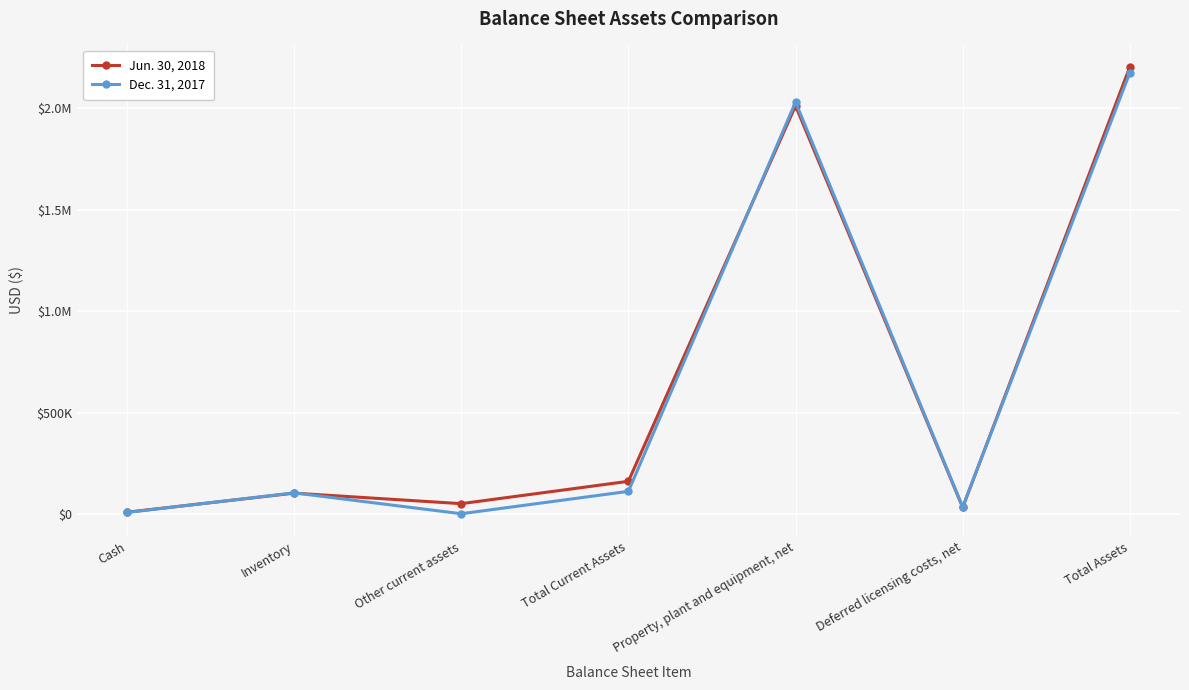

Does the chart have visible grid lines?

Yes